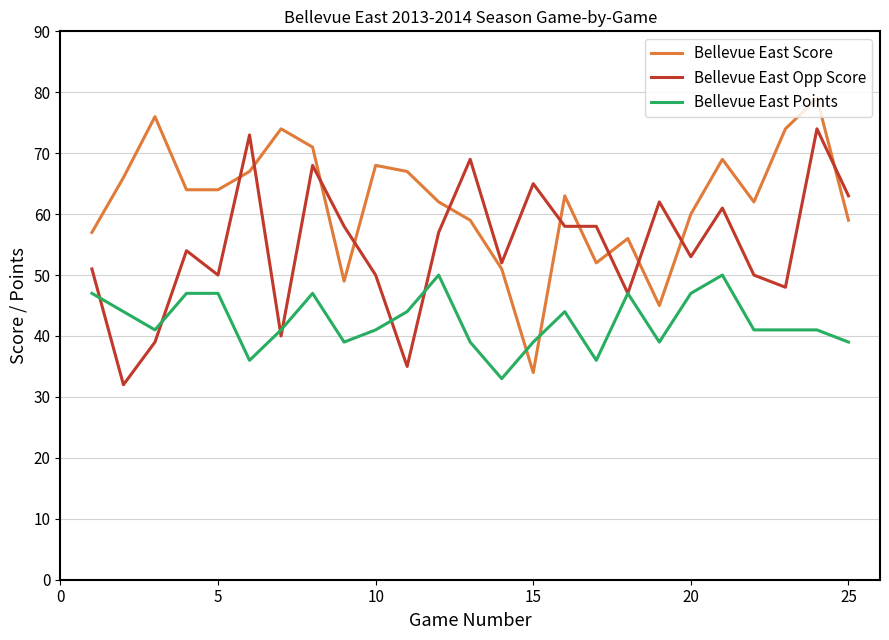

What is the minimum value shown in the chart?

32